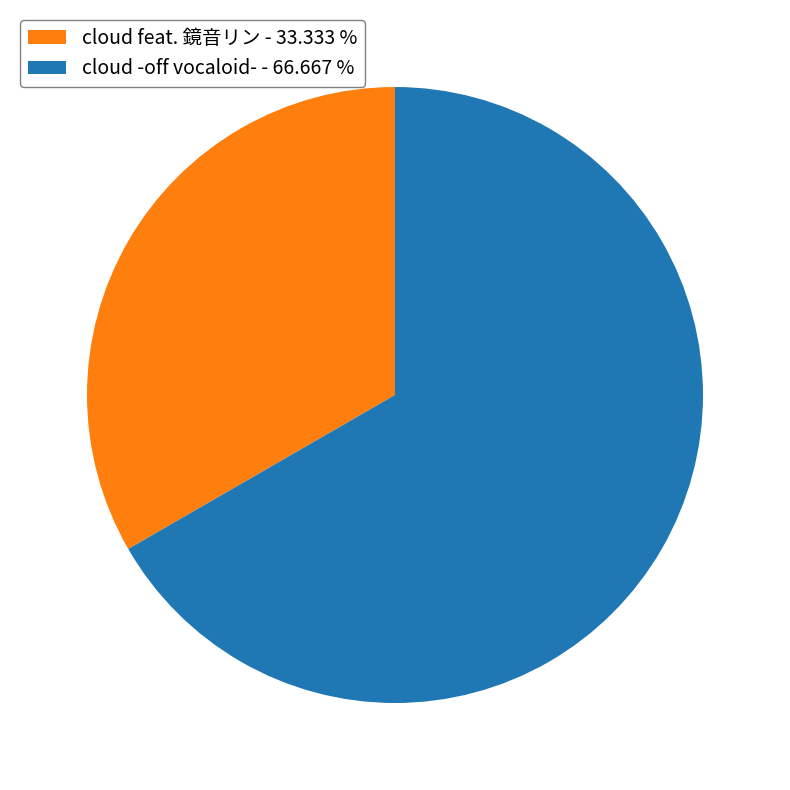

The cloud feat. 鏡音リン slice represents 42% of the pie. True or false?

False